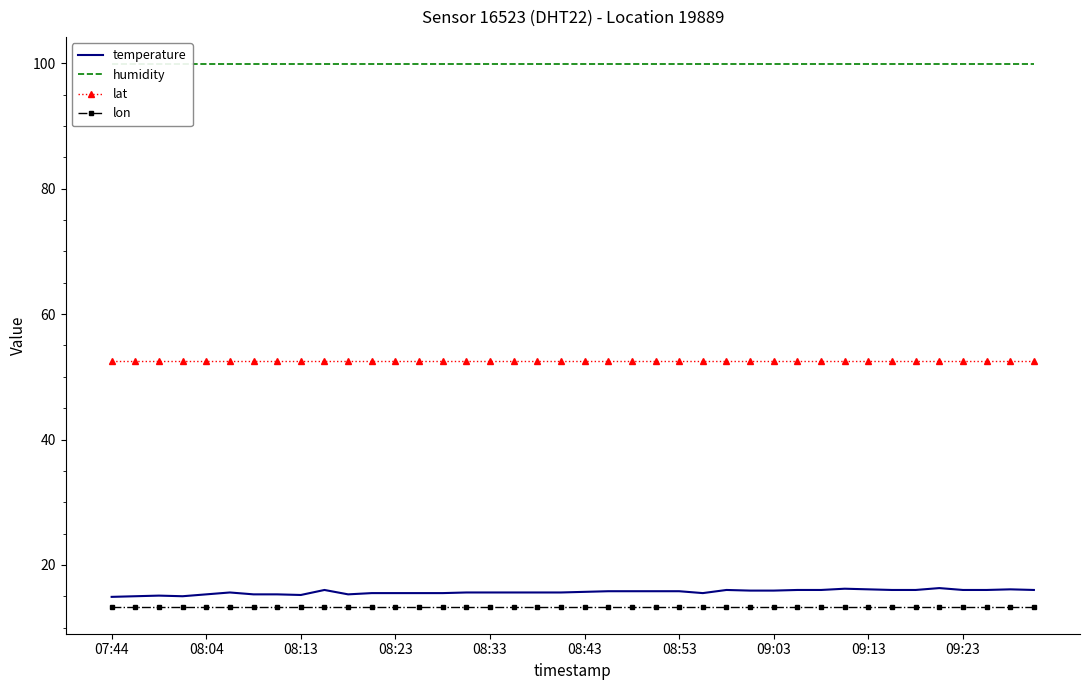

True or false: temperature and lat cross at least once.

False